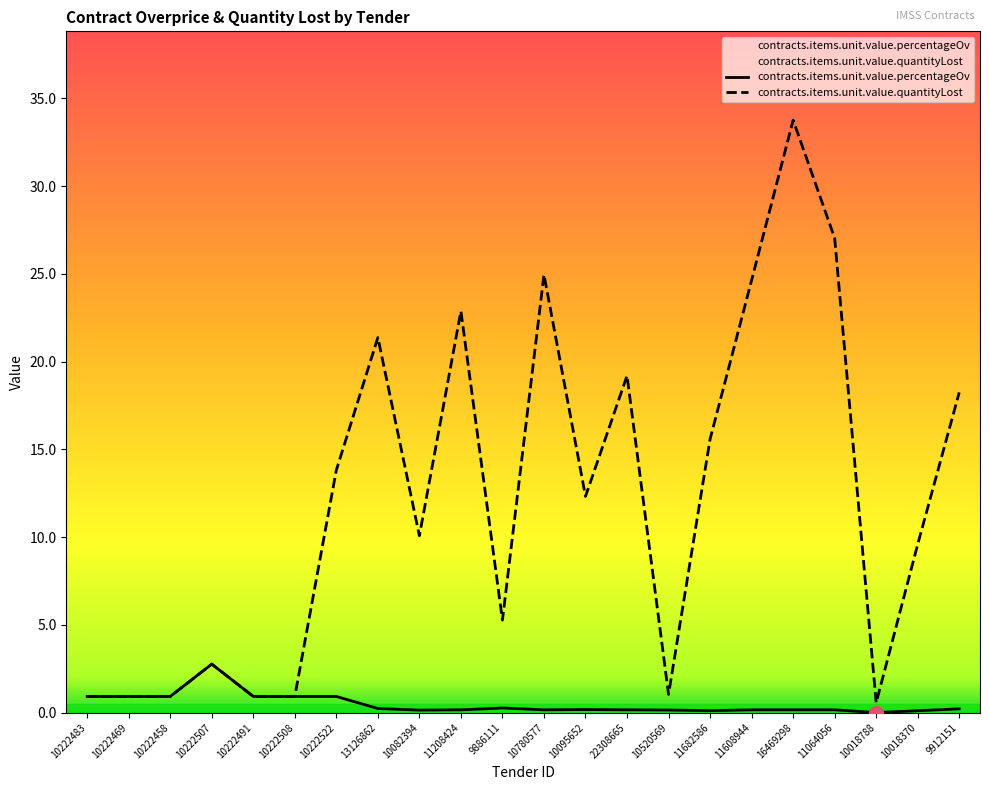

How many interior local peaks does the contracts.items.unit.value.quantityLost series have?

6